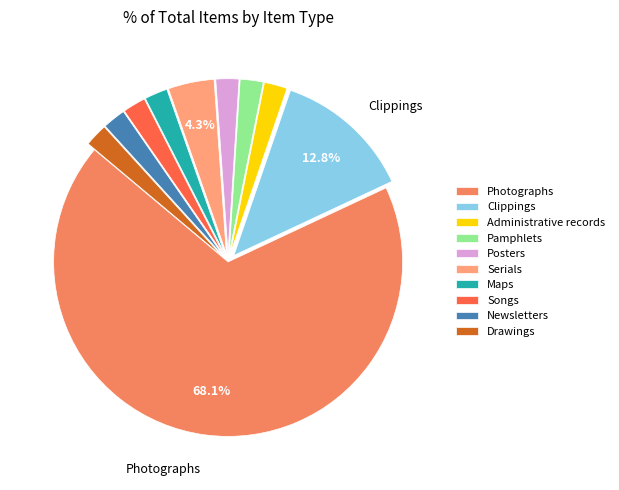

What is the ratio of the value at Pamphlets to the value at Clippings?

0.2